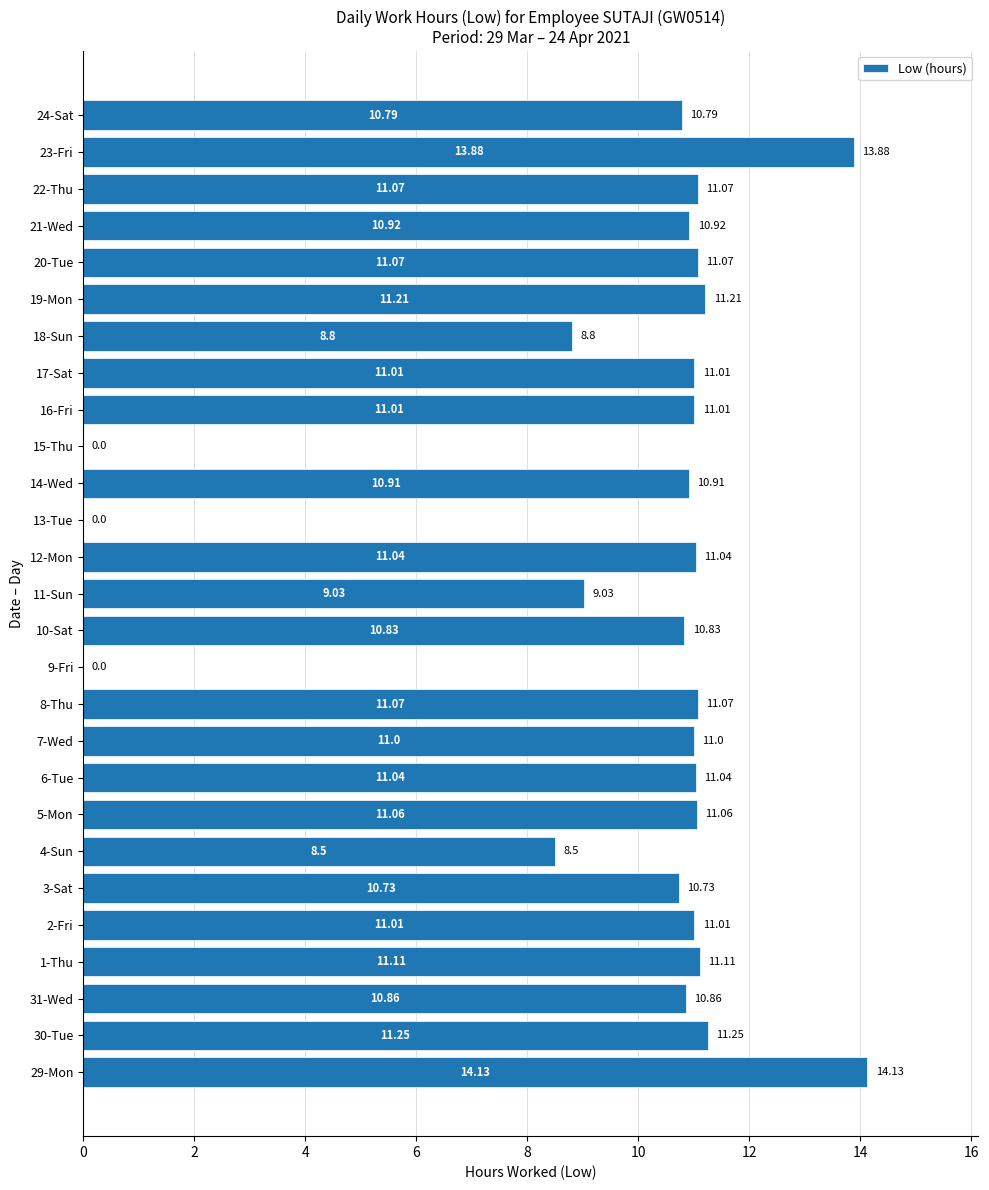

Approximately how many times larger is the value at 21-Wed compared to 18-Sun?

1.2